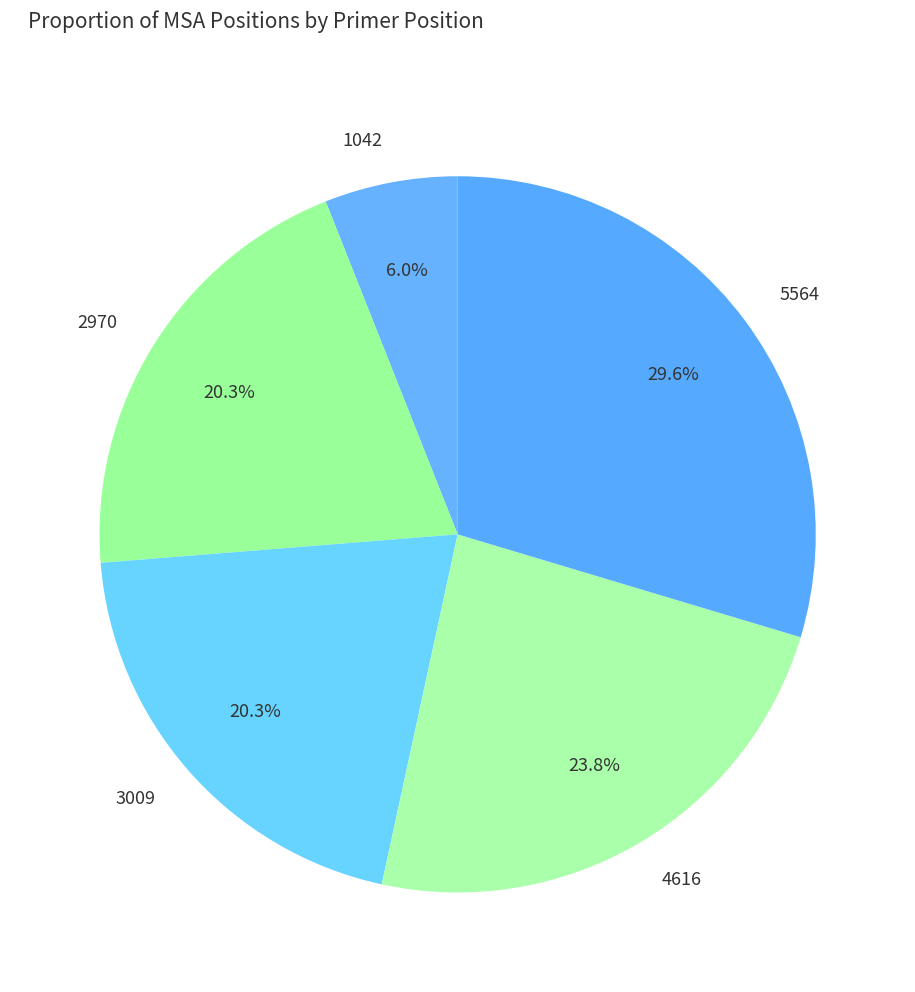

Is it true that 1042 is 17% of the pie?

False